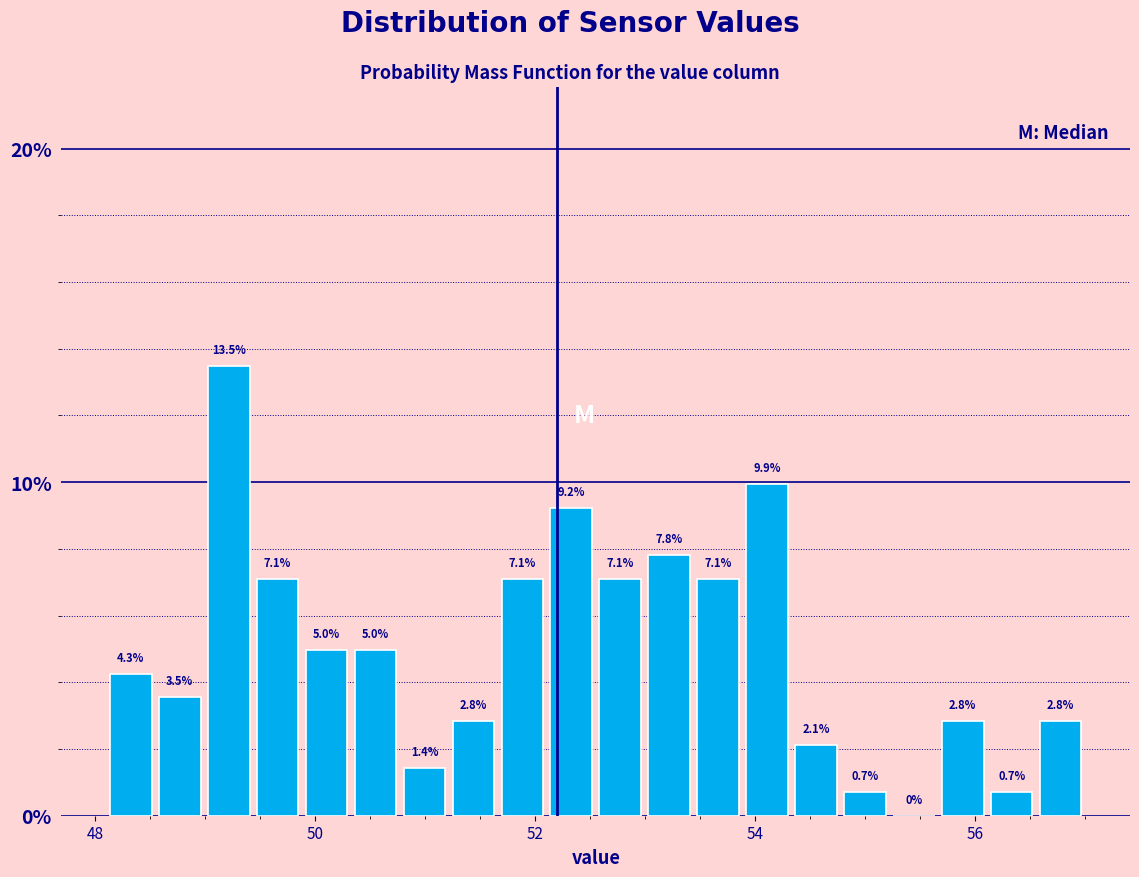

Around what value on the x-axis is the tallest bar? Give the approximate position of its centre, as read against the axis.

49.2